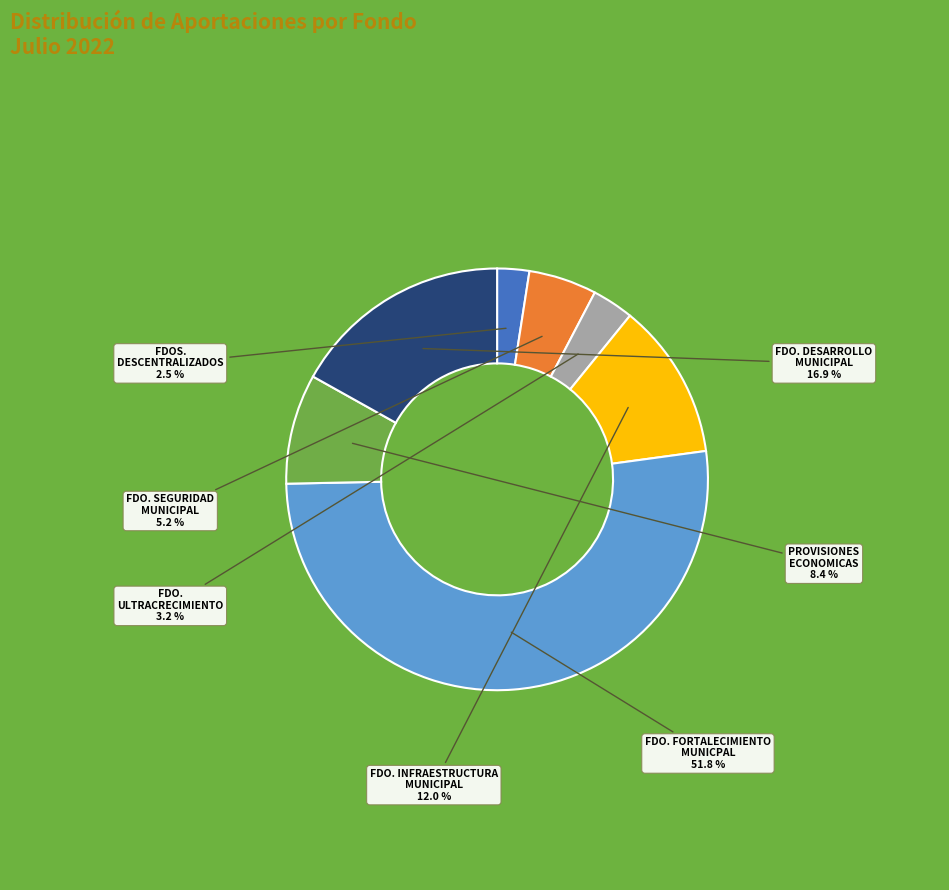

To the nearest percent, what is the average slice percentage?

14%